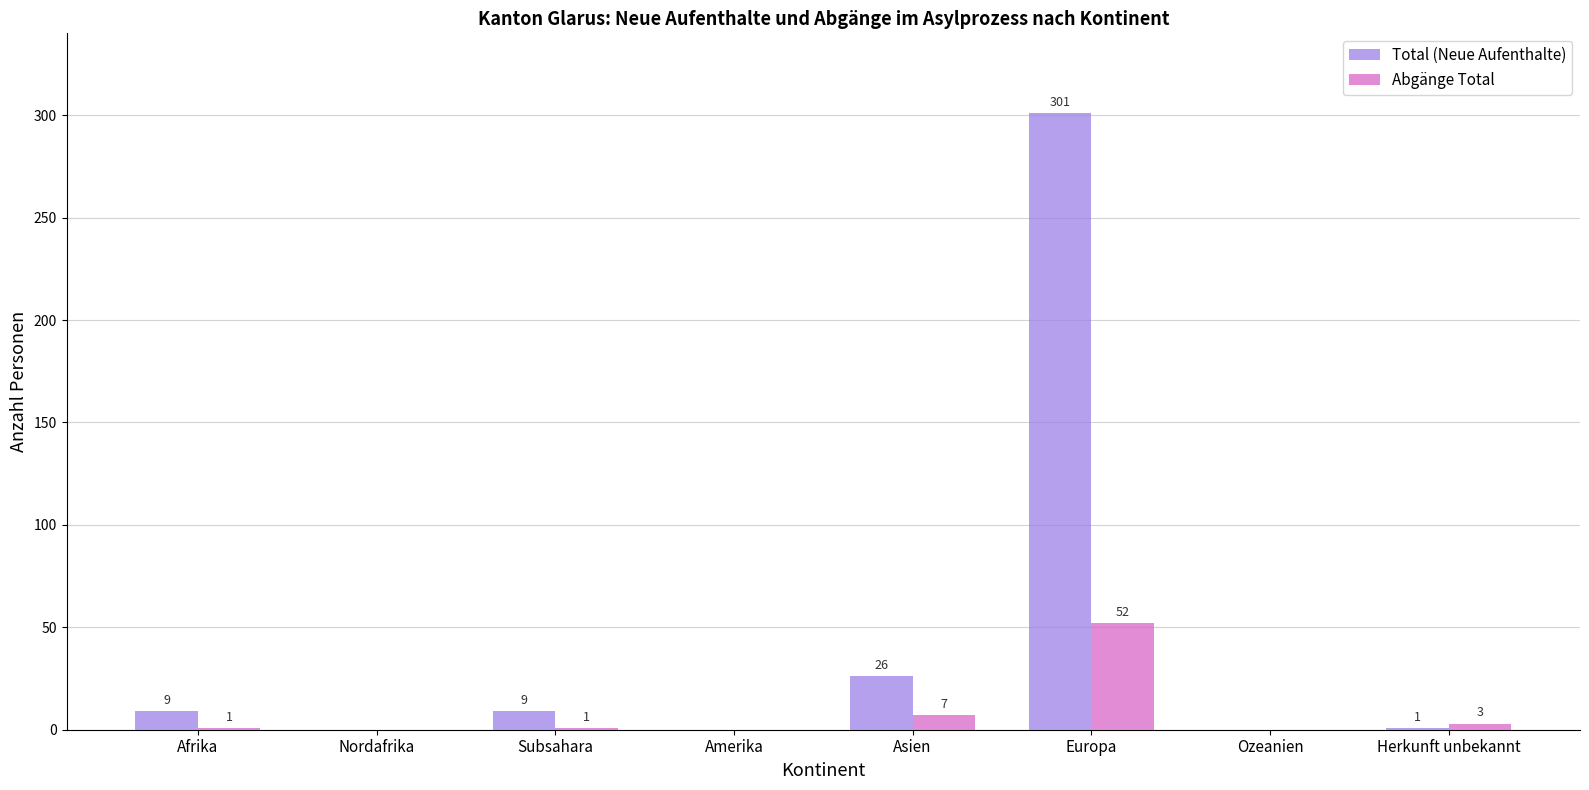

Which series has the widest spread of values?

Total (Neue Aufenthalte)